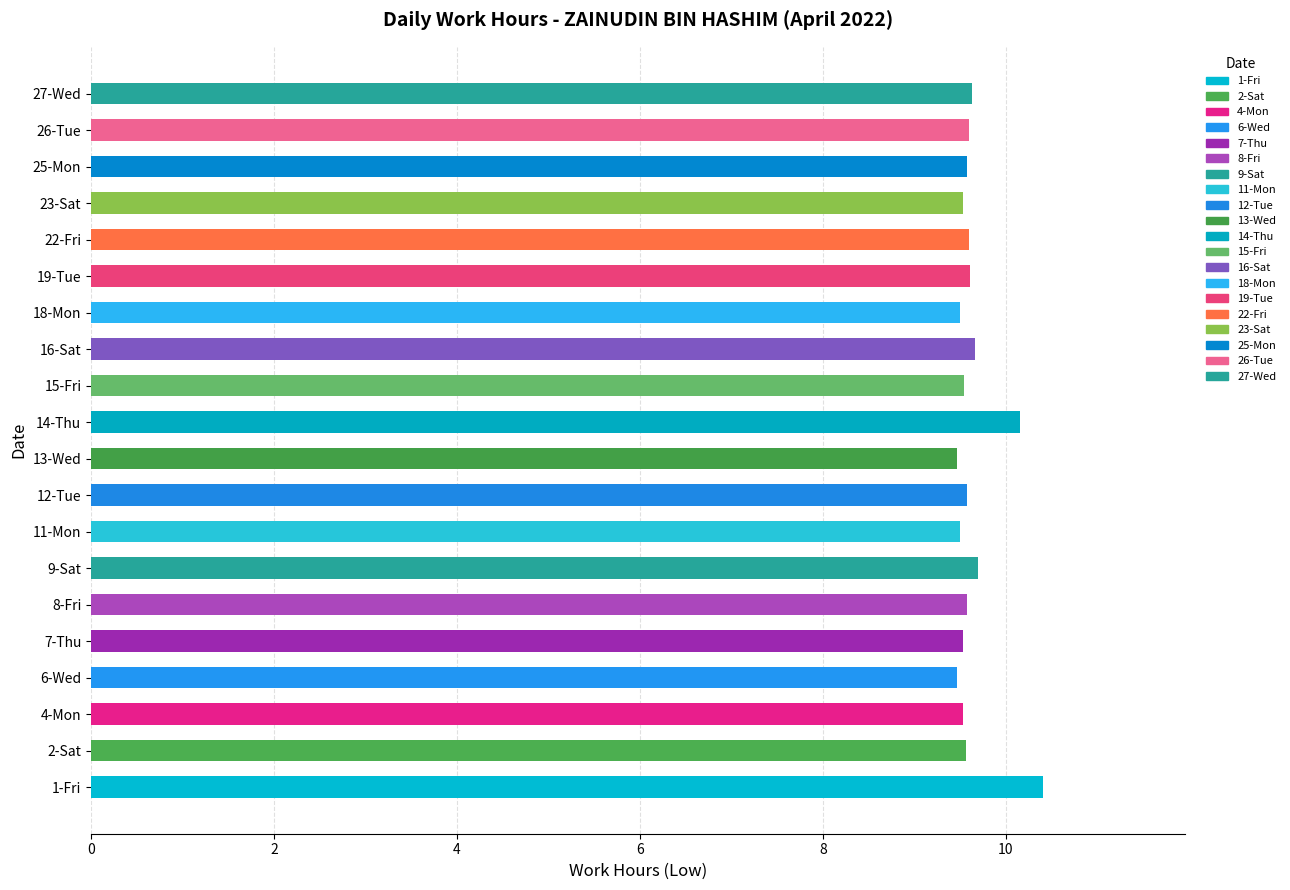

Is it true that the value at 18-Mon is 9.5?

True